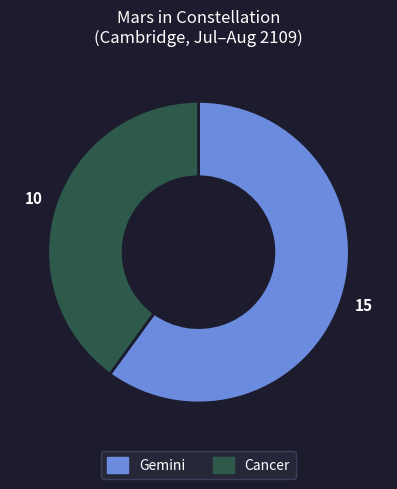

True or false: Gemini accounts for 49% of the total.

False